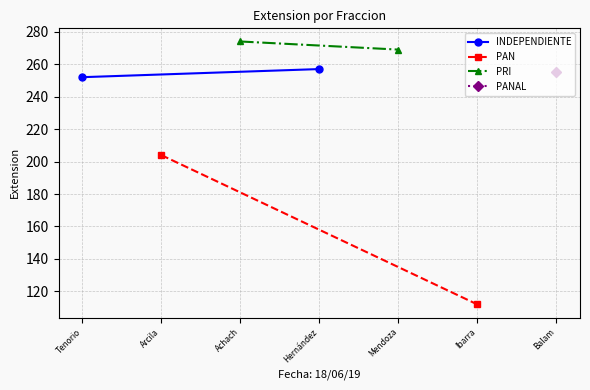

What is the label of the 1st point from the left?

Tenorio